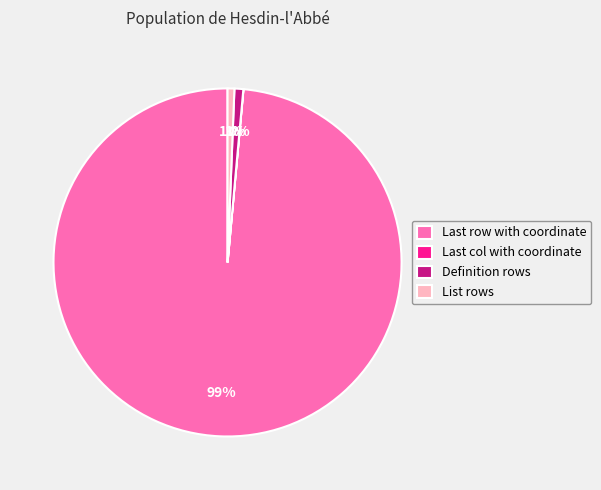

To the nearest percent, what is the average slice percentage?

25%